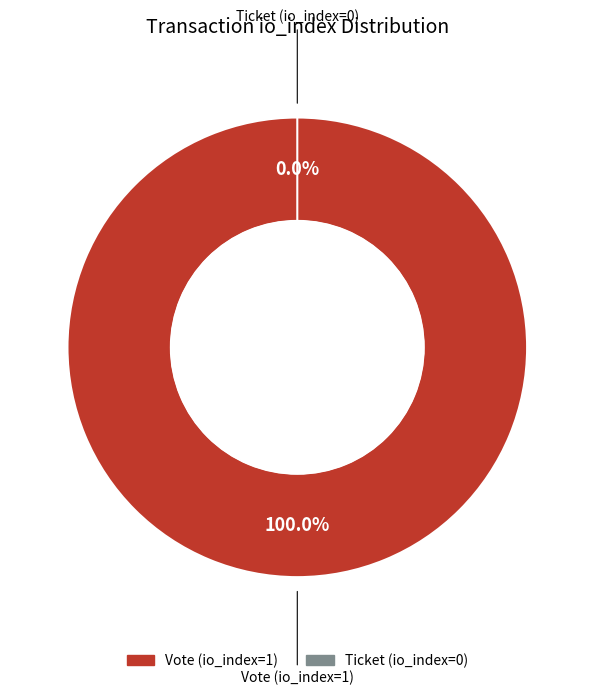

What is the change in value from Vote (io_index=1) to Ticket (io_index=0)?

-1